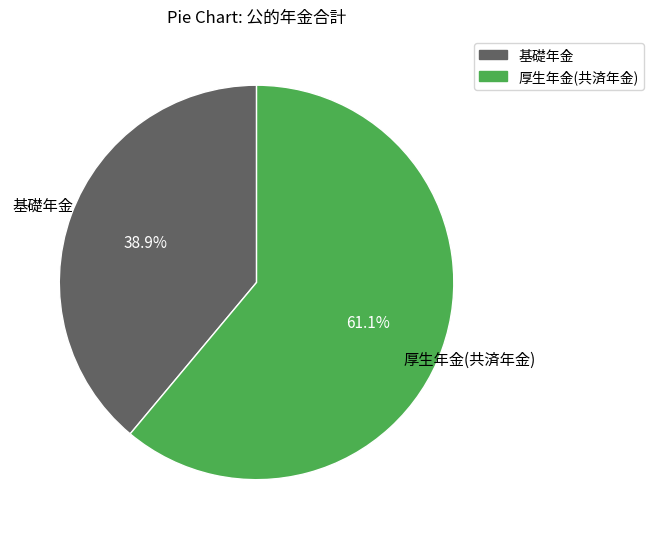

To the nearest percent, what percentage of the pie is 基礎年金?

39%